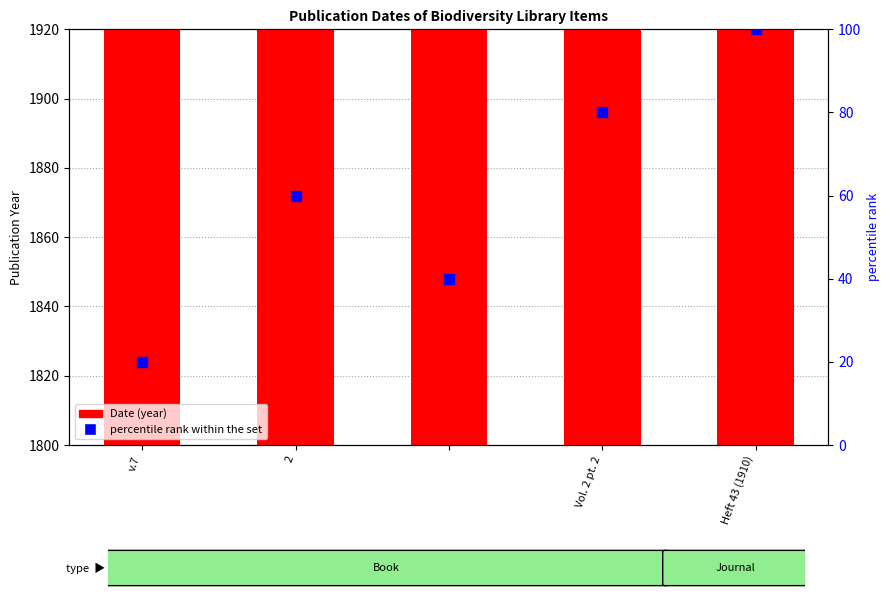

What is the total value across all series at 2?

1945